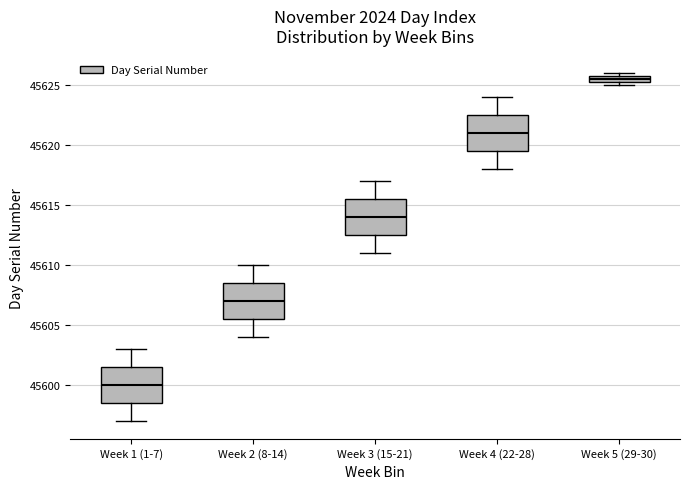

Which box has the highest median line?

Week 5 (29-30)